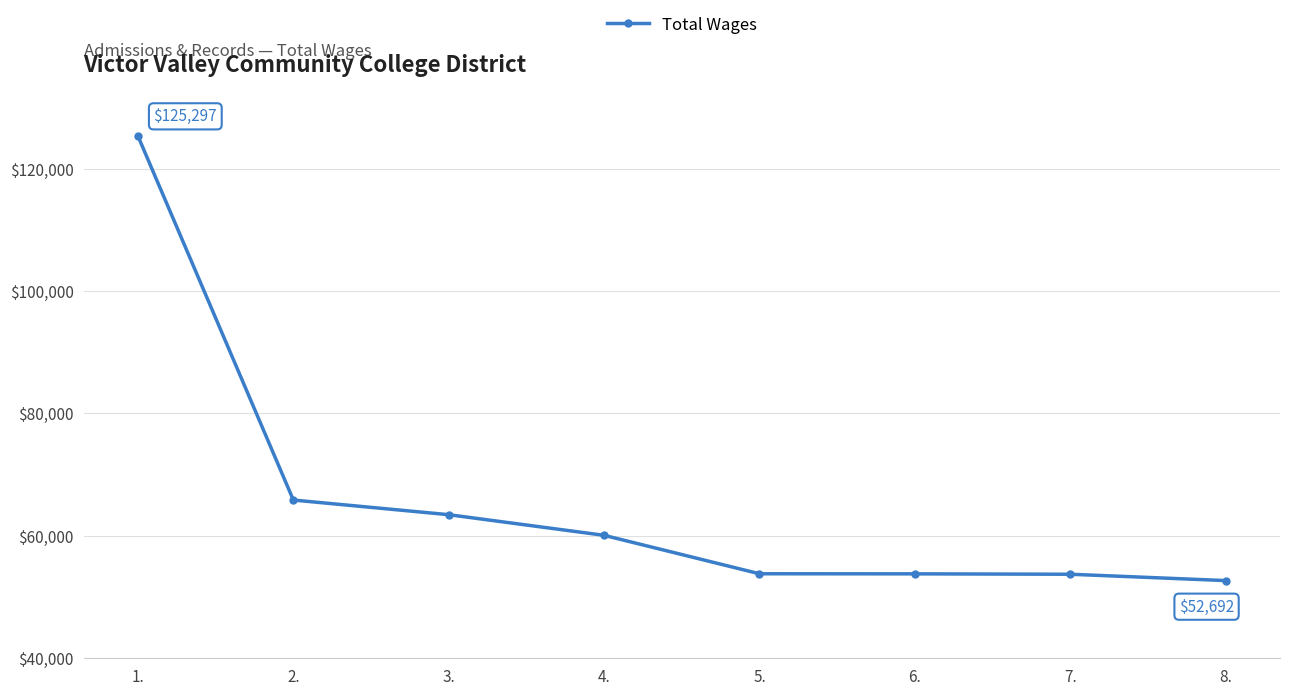

Does the chart have visible grid lines?

Yes